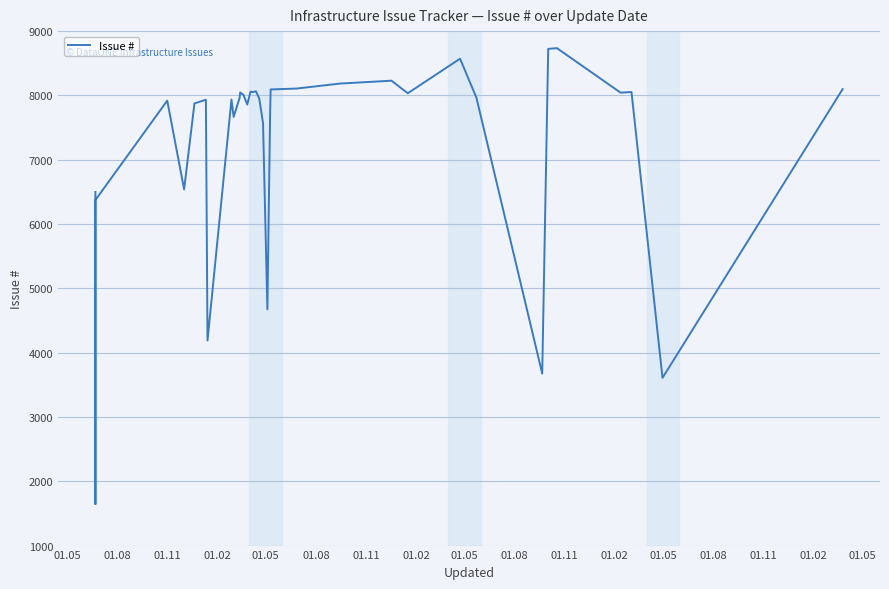

How many points are higher than both their immediate neighbors (excluding endpoints)?

10